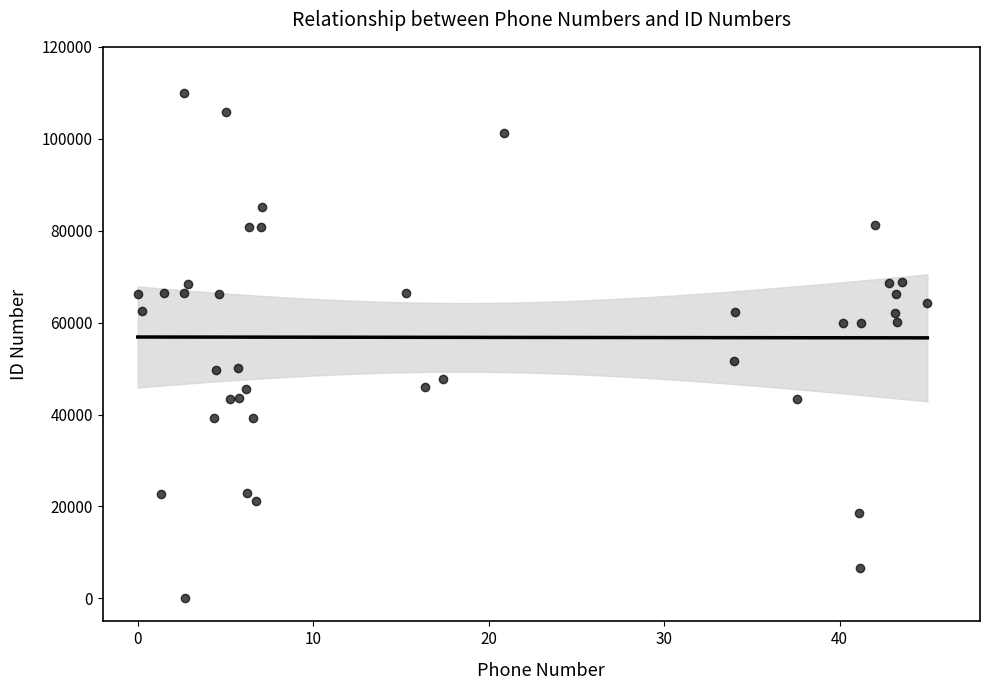

What is the range of X values (max minus min)?

45.0